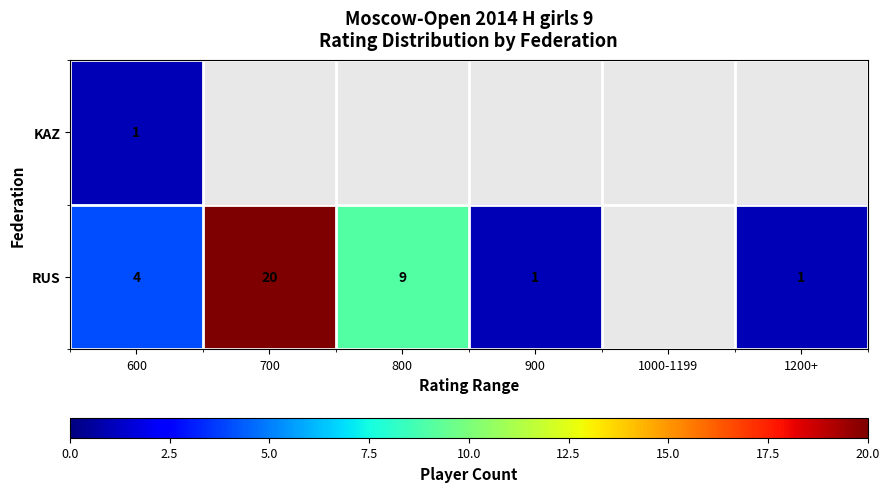

Rank the series at 600 from lowest to highest value.

KAZ, RUS